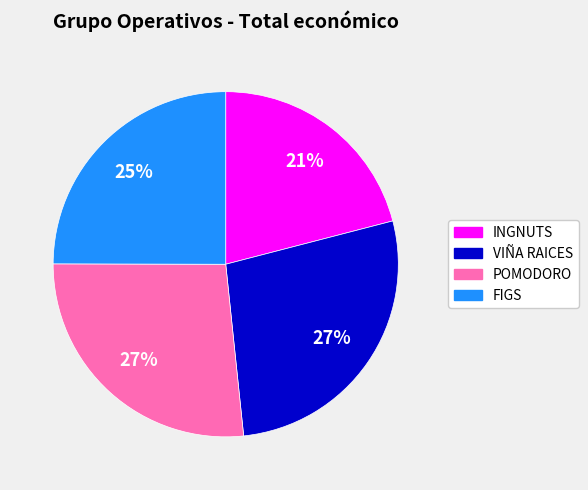

The VIÑA RAICES slice represents 39% of the pie. True or false?

False